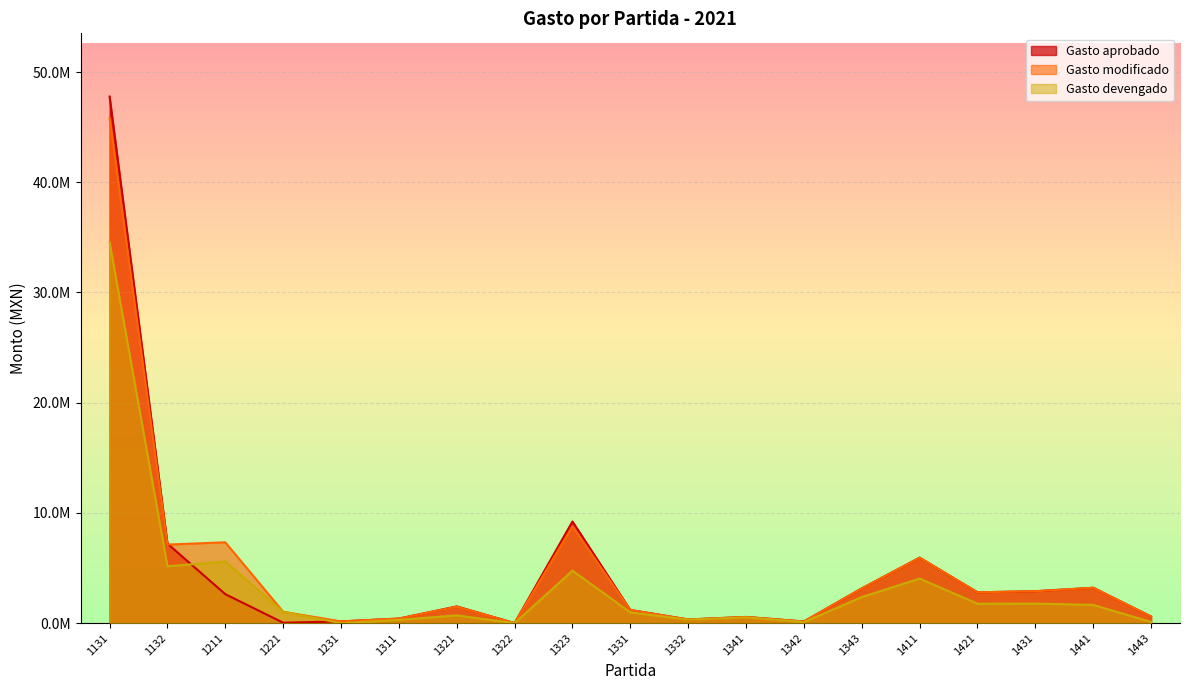

Reading left to right, extract all data points from this chart.

Gasto aprobado: 47778881.0	7214948.0	2628613.0	39720.0	160000.0	415737.0	1517796.0	2569.0	9221913.0	1194341.0	333912.0	562446.0	148900.0	3151814.0	5939987.0	2798403.0	2897385.0	3209661.0	602989.0
Gasto modificado: 45817475.8	7128750.0	7335613.0	1032965.0	160000.0	415737.0	1494841.3	2569.0	8783265.8	1194341.0	333912.0	562446.0	148900.0	3151814.0	5939987.0	2798403.0	2897385.0	3209661.0	602989.0
Gasto devengado: 34548950.5	5157702.7	5586448.5	1032965.0	0.0	297662.5	706036.4	0.0	4758617.2	978037.9	312211.7	519603.0	96100.0	2365504.4	4043203.4	1765539.2	1779008.7	1654698.0	107772.6